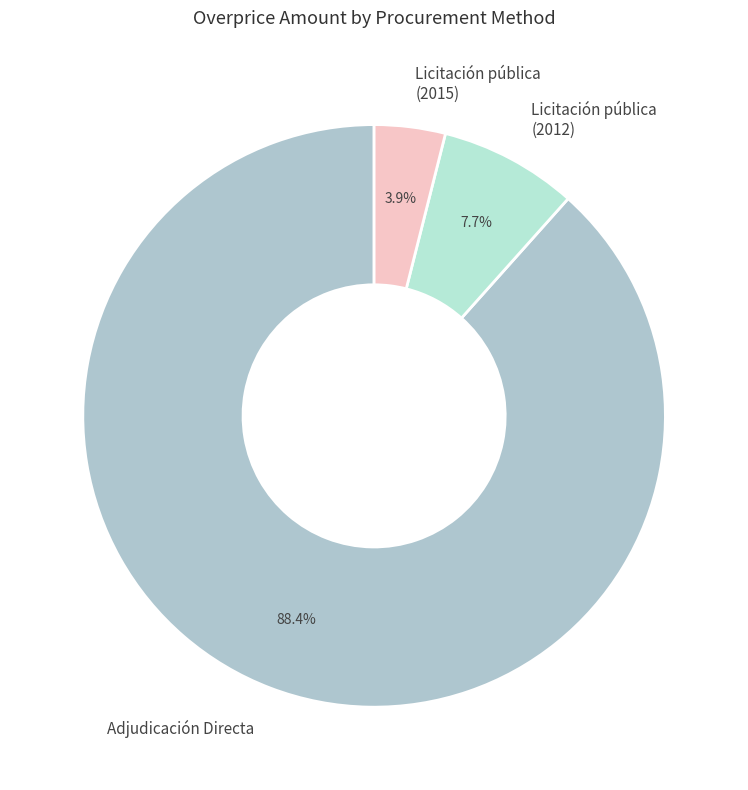

Is it true that Adjudicación Directa is 74% of the pie?

False